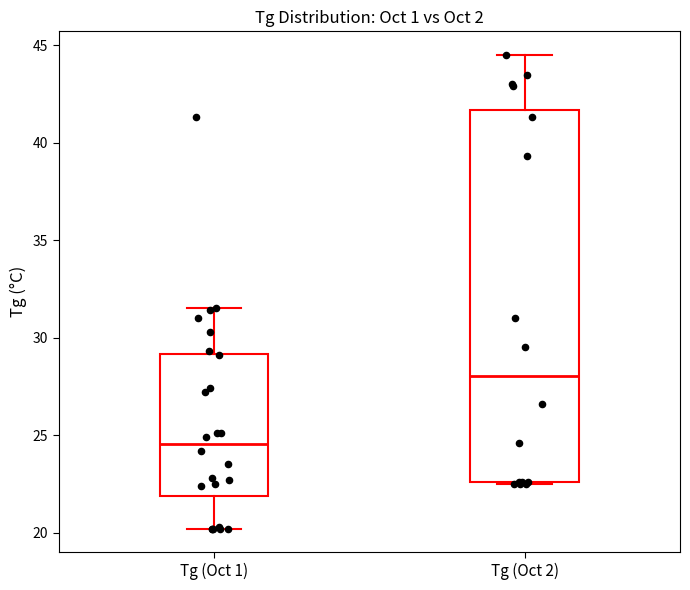

Which box has the highest median line?

Tg (Oct 2)